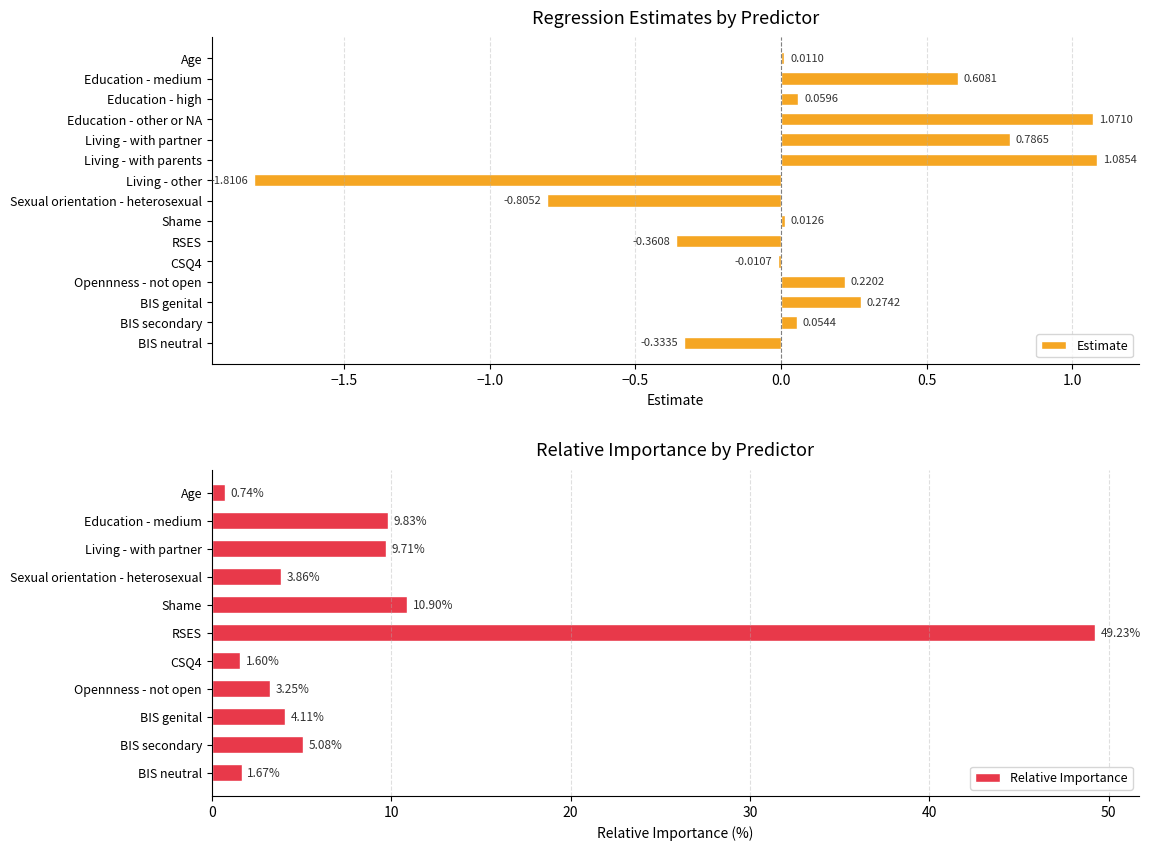

What is the difference between the maximum and minimum values?

2.9